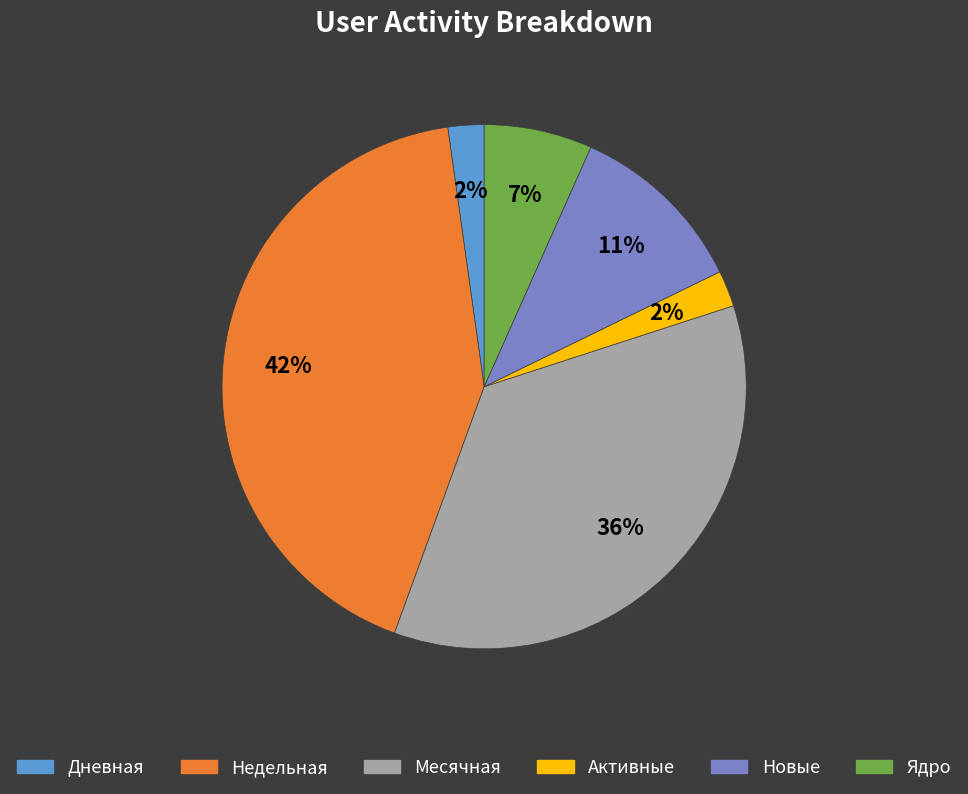

Is Активные the majority of the pie?

No